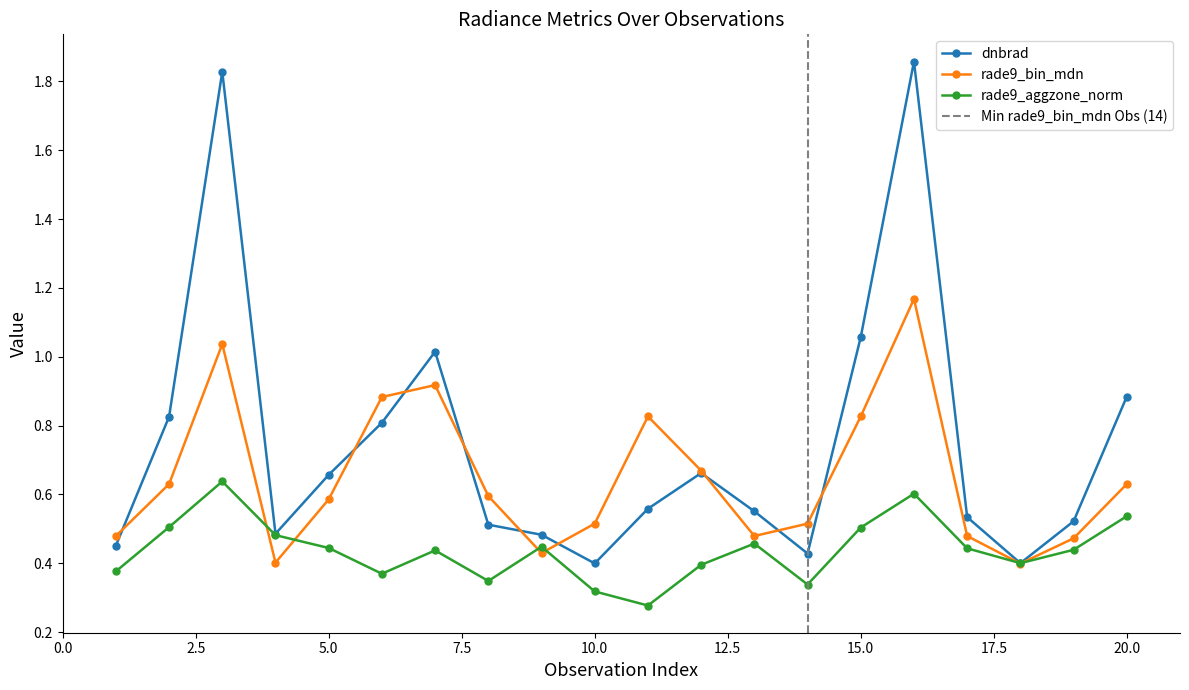

Which series has the largest total across all categories?

dnbrad